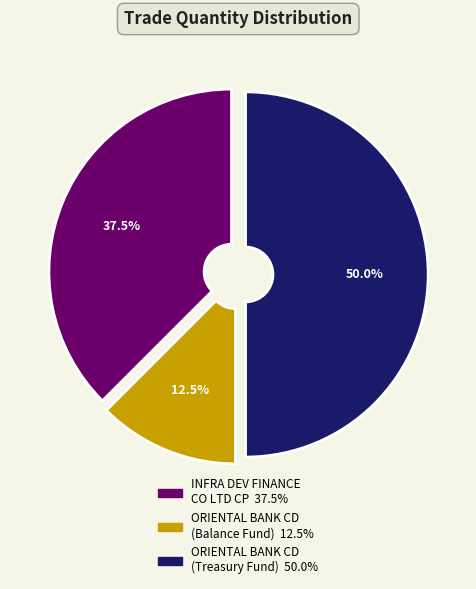

Does any single category account for the majority?

No